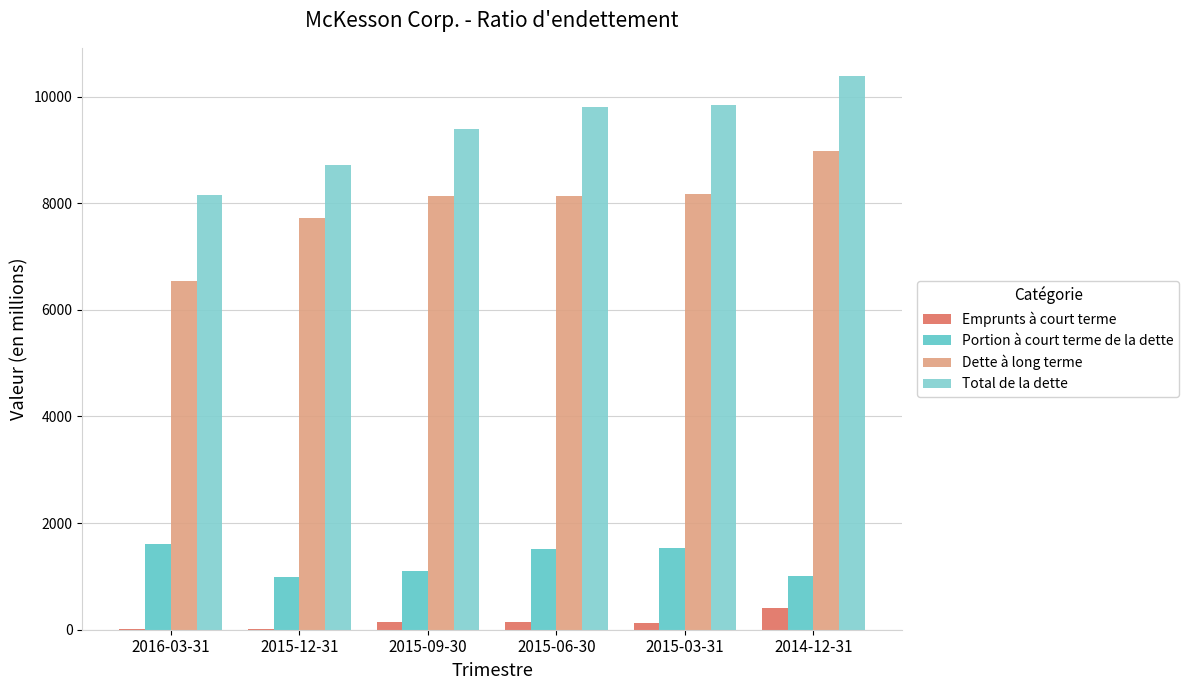

How many series are shown in this chart?

4